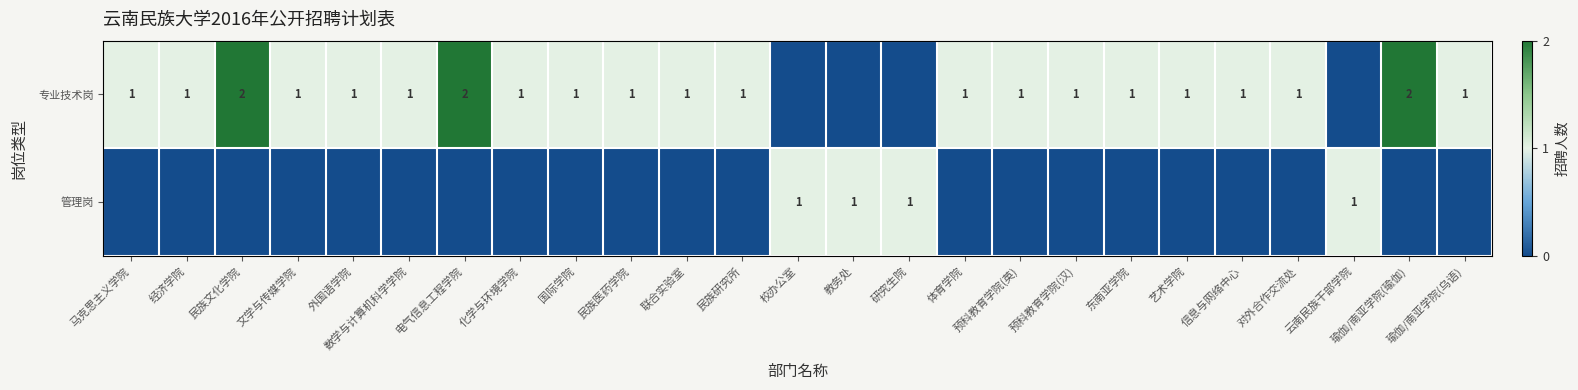

What is the sum of the 专业技术岗 values at 化学与环境学院 and 瑜伽/南亚学院(瑜伽)?

3